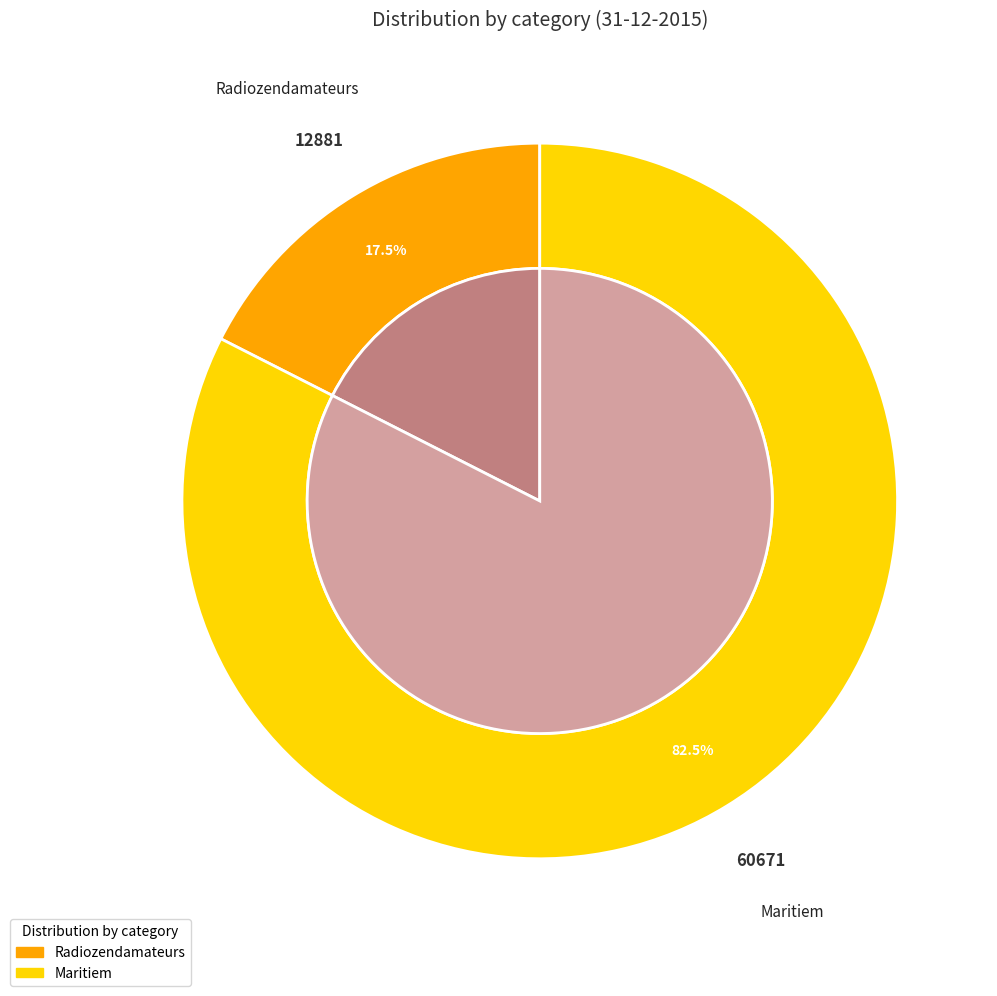

Rank the categories by value from highest to lowest.

Maritiem, Radiozendamateurs